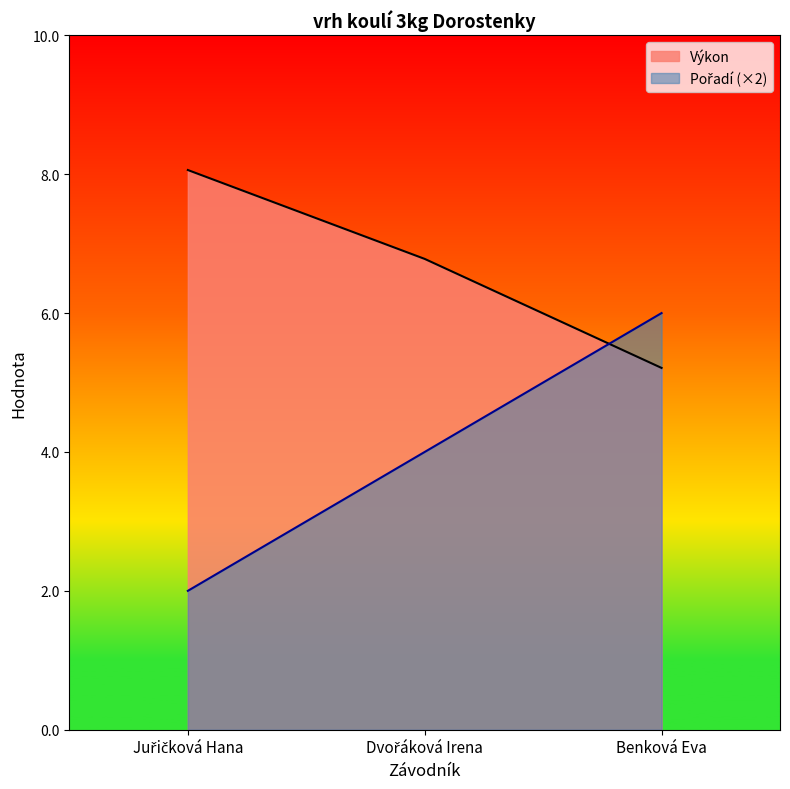

What is the spread (max minus min) of values at Dvořáková Irena?

2.8